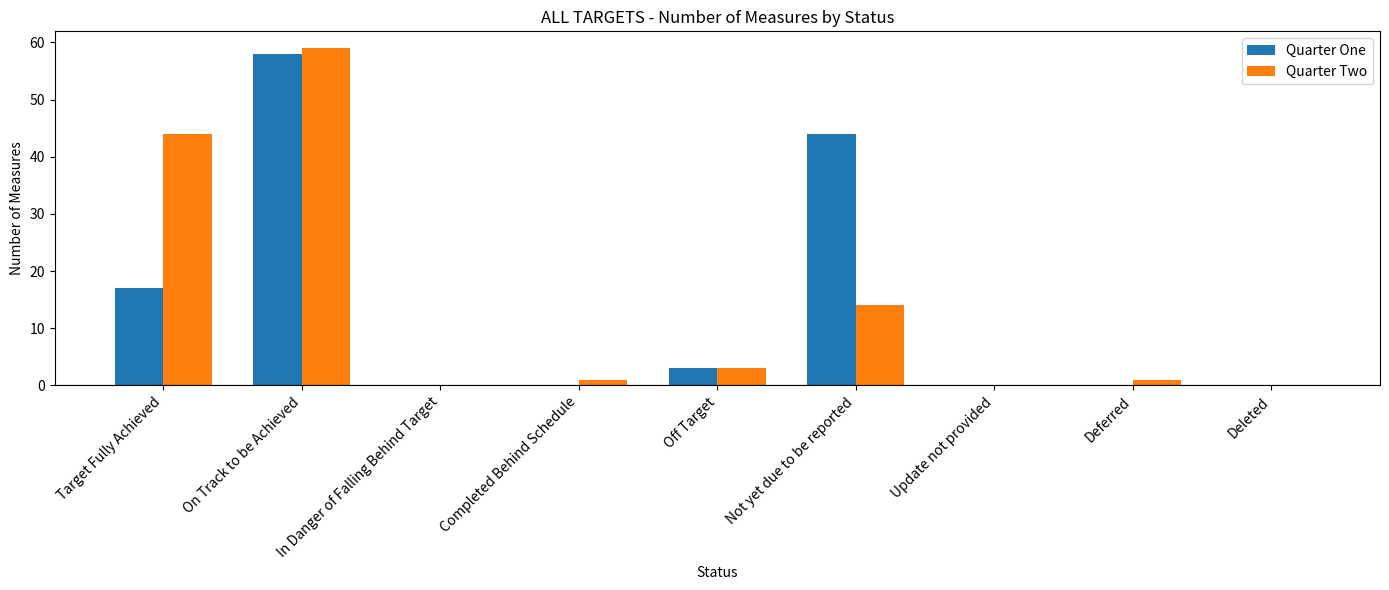

Where is Quarter One nearest to the value 29?

Target Fully Achieved